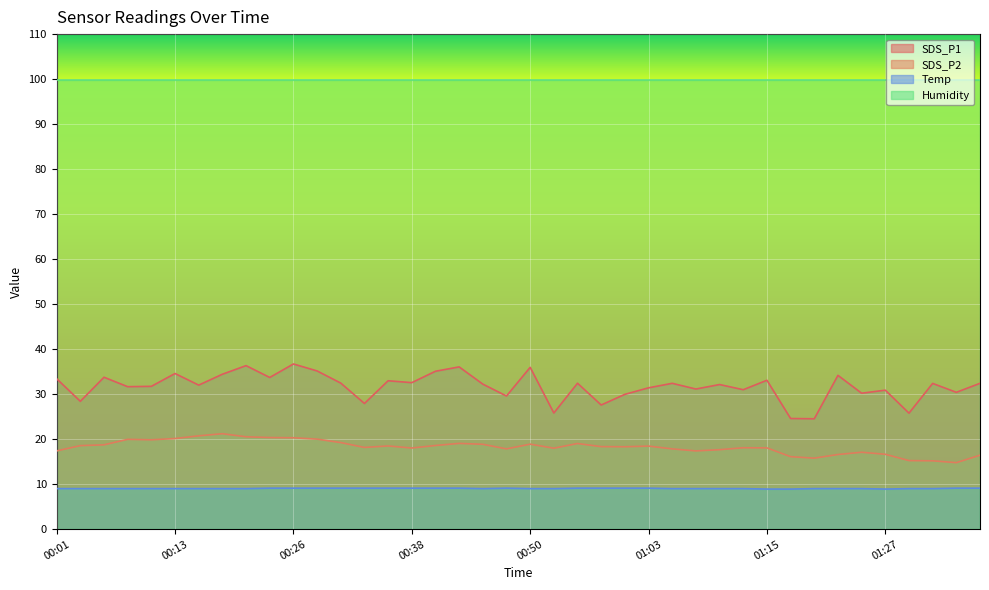

Which series changed the most between 00:23 and 00:55?

SDS_P2